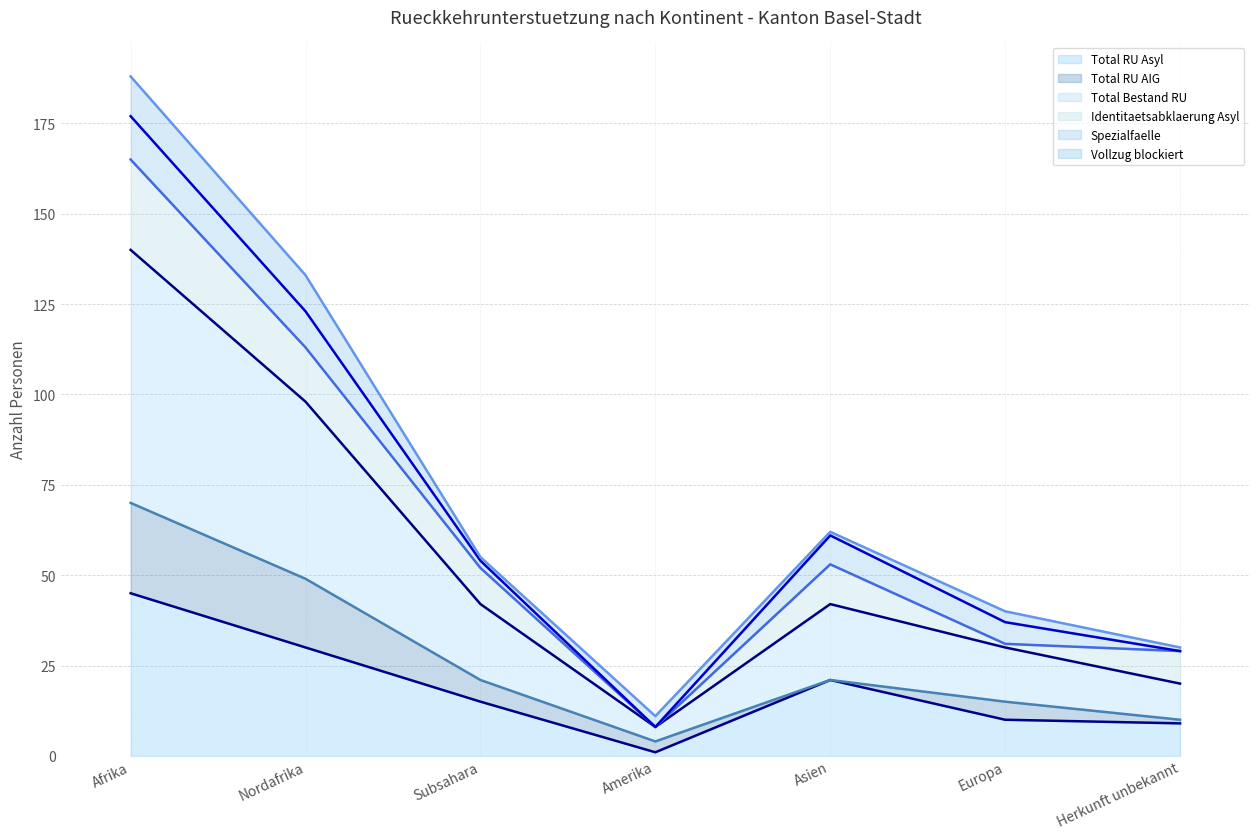

Reading left to right, list all the values displayed in this chart.

Total RU Asyl (line): Afrika=45	Nordafrika=30	Subsahara=15	Amerika=1	Asien=21	Europa=10	Herkunft unbekannt=9
Total RU AIG (line): Afrika=70	Nordafrika=49	Subsahara=21	Amerika=4	Asien=21	Europa=15	Herkunft unbekannt=10
Total Bestand RU (line): Afrika=140	Nordafrika=98	Subsahara=42	Amerika=8	Asien=42	Europa=30	Herkunft unbekannt=20
Identitaetsabklaerung Asyl (line): Afrika=165	Nordafrika=113	Subsahara=52	Amerika=8	Asien=53	Europa=31	Herkunft unbekannt=29
Spezialfaelle (line): Afrika=177	Nordafrika=123	Subsahara=54	Amerika=8	Asien=61	Europa=37	Herkunft unbekannt=29
Vollzug blockiert (line): Afrika=188	Nordafrika=133	Subsahara=55	Amerika=11	Asien=62	Europa=40	Herkunft unbekannt=30